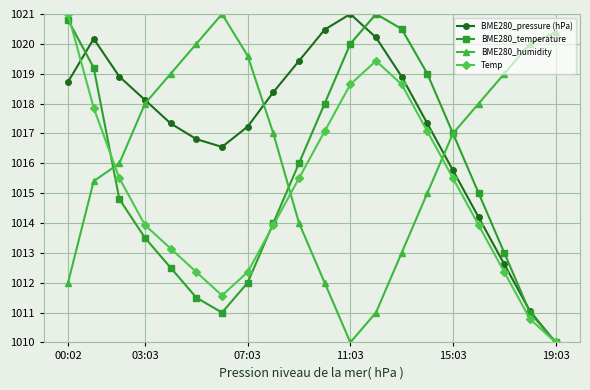

What are all the series names shown in the legend?

BME280_pressure (hPa), BME280_temperature, BME280_humidity, Temp